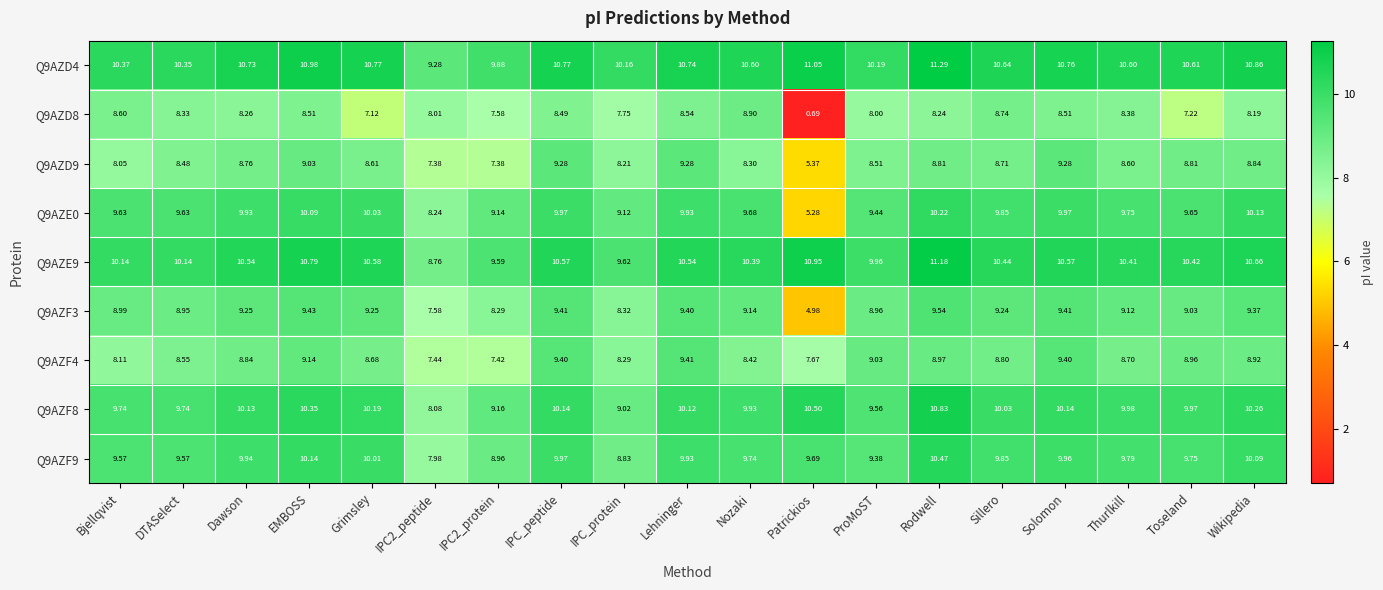

Which category has the lowest value in the Q9AZD8 series?

Patrickios